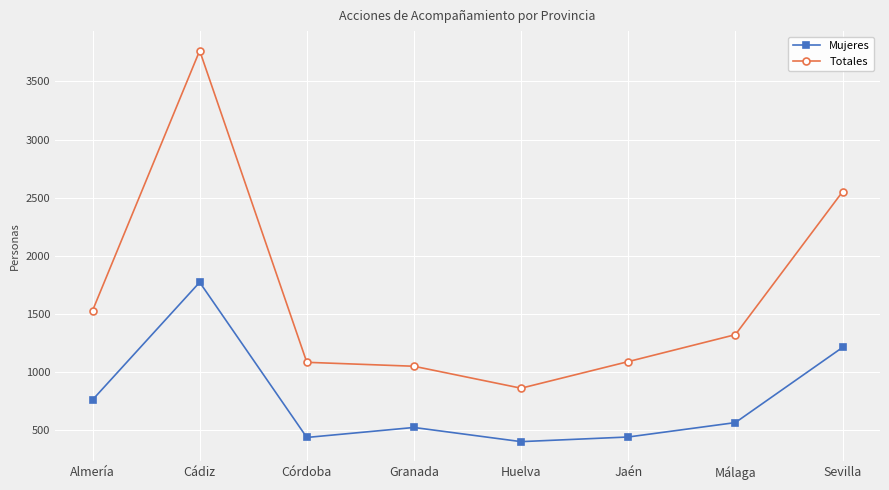

Between Jaén and Málaga, which series saw the biggest shift?

Totales